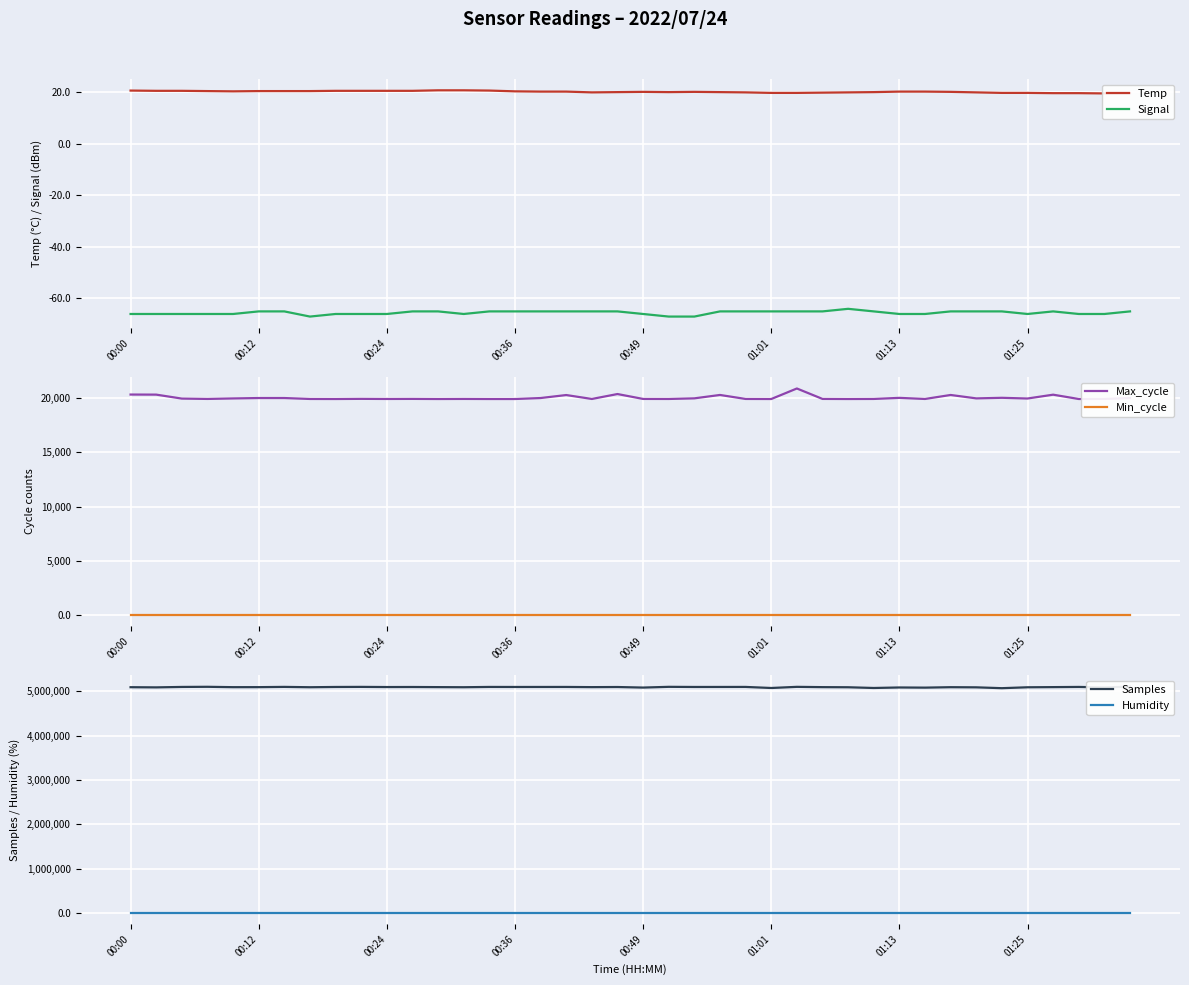

Between 16 and 21, which series saw the biggest shift?

Samples